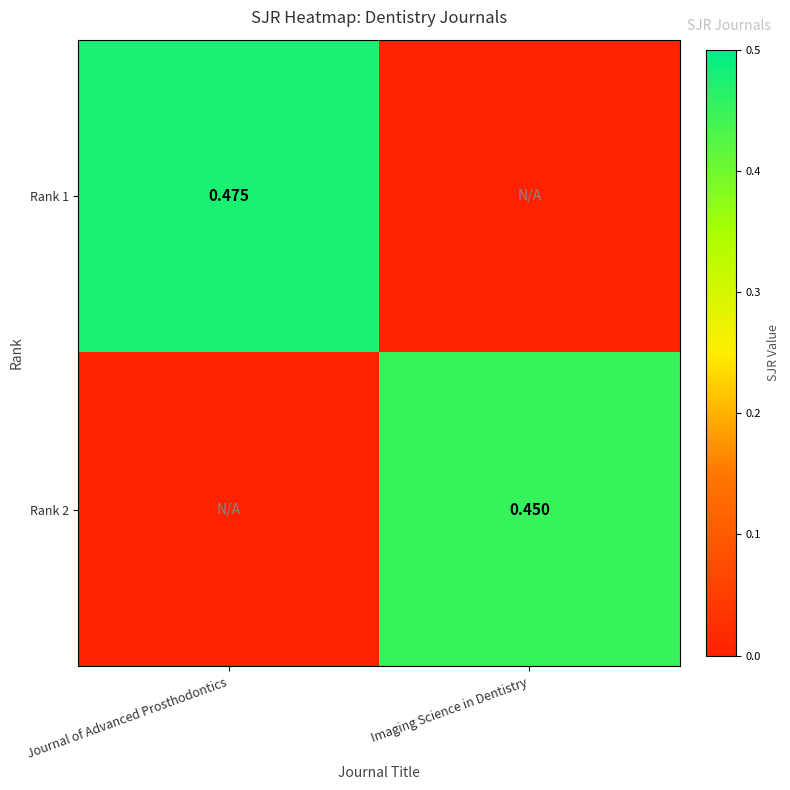

What is the total value across all series at Imaging Science in Dentistry?

0.5